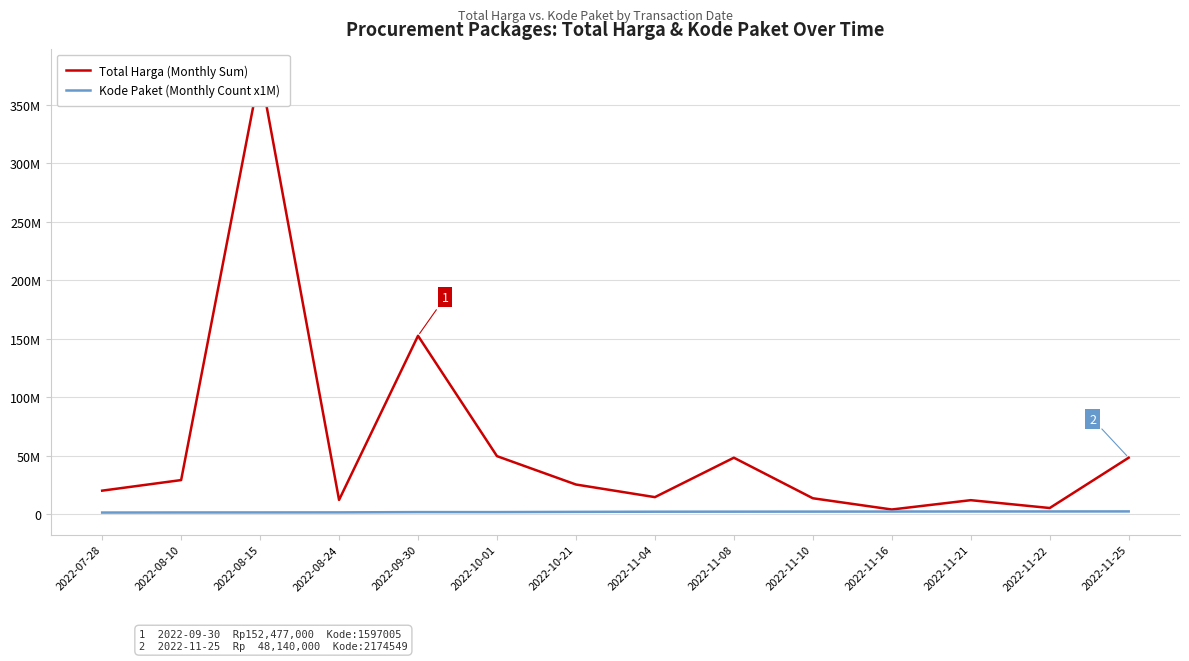

What is the value of the Total Harga (Monthly Sum) point at the 6th from the left?

49478000